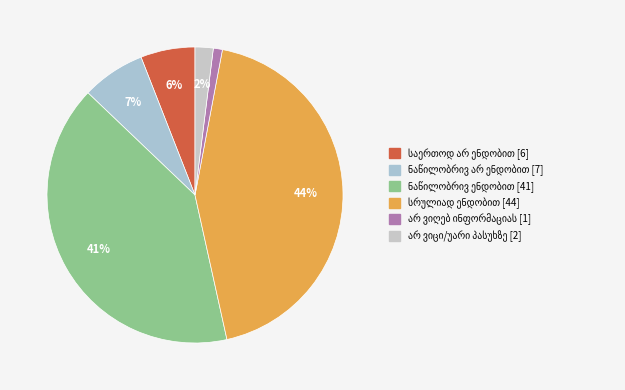

Rank the categories by value from lowest to highest.

არ ვიღებ ინფორმაციას, არ ვიცი/უარი პასუხზე, საერთოდ არ ენდობით, ნაწილობრივ არ ენდობით, ნაწილობრივ ენდობით, სრულიად ენდობით